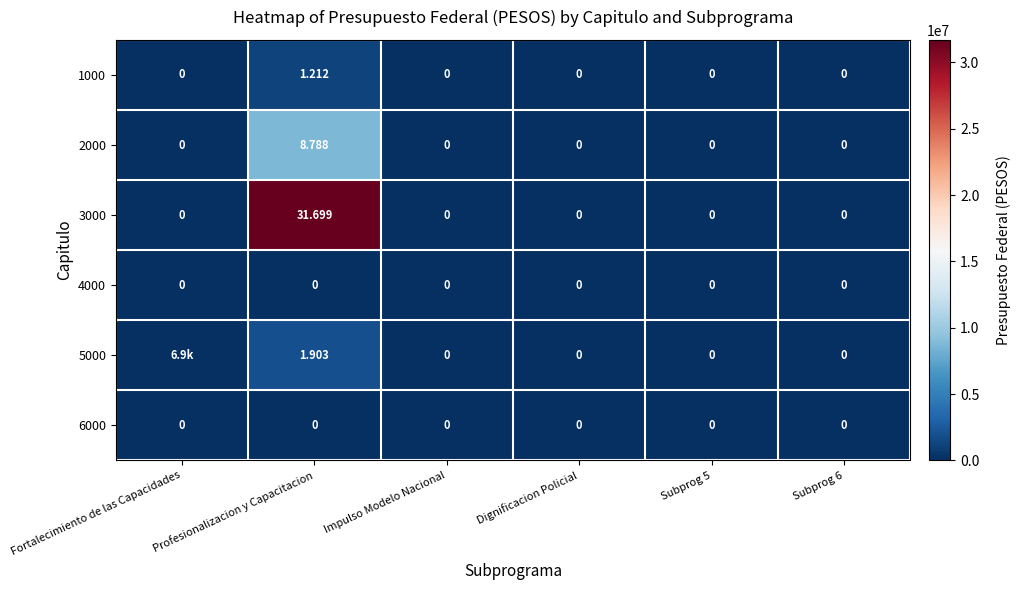

How many series are shown in this chart?

6